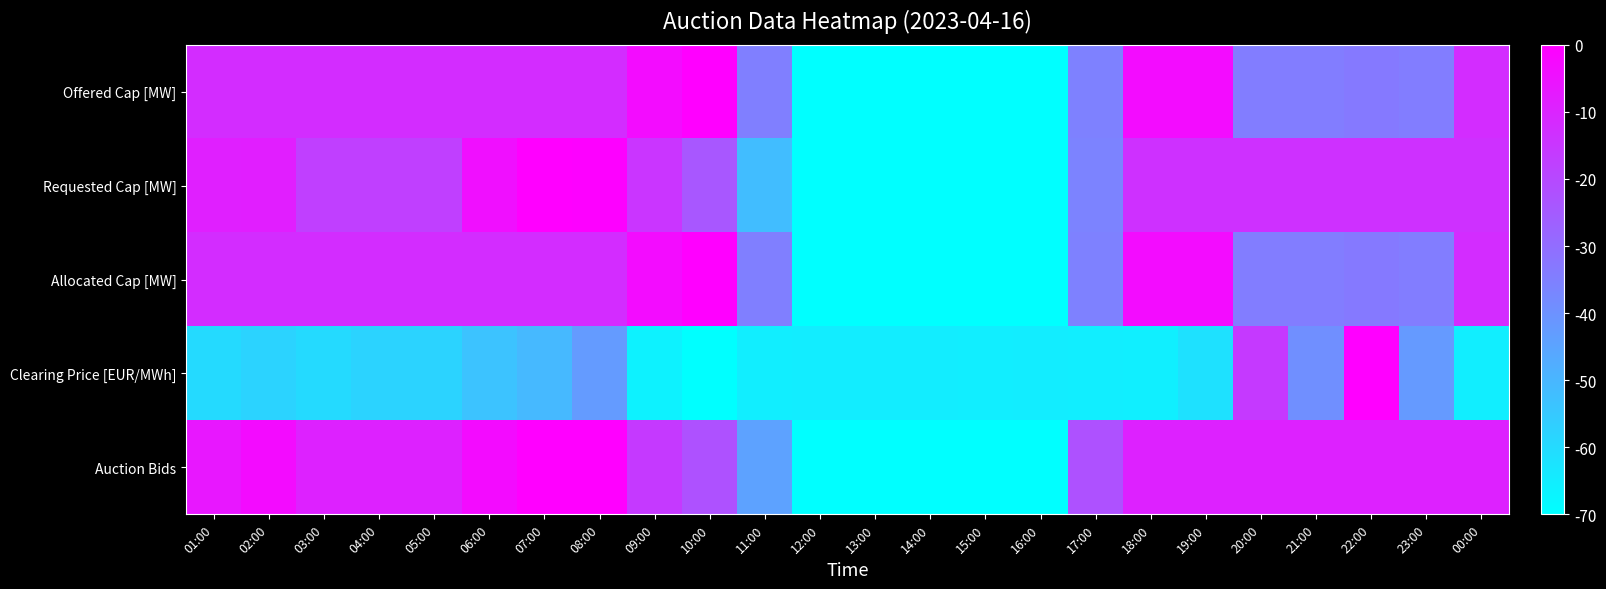

Reading left to right, extract all data points from this chart.

Offered Cap [MW]: 01:00=-12.3	02:00=-12.3	03:00=-12.3	04:00=-12.3	05:00=-12.3	06:00=-12.3	07:00=-12.3	08:00=-12.3	09:00=-3.5	10:00=0.0	11:00=-34.9	12:00=-70.0	13:00=-70.0	14:00=-70.0	15:00=-70.0	16:00=-70.0	17:00=-35.4	18:00=-3.5	19:00=-3.5	20:00=-34.3	21:00=-34.3	22:00=-33.4	23:00=-34.3	00:00=-12.3
Requested Cap [MW]: 01:00=-8.6	02:00=-8.4	03:00=-17.3	04:00=-17.3	05:00=-17.3	06:00=-4.3	07:00=0.0	08:00=-0.7	09:00=-14.6	10:00=-24.0	11:00=-51.9	12:00=-70.0	13:00=-70.0	14:00=-70.0	15:00=-70.0	16:00=-70.0	17:00=-36.0	18:00=-13.6	19:00=-13.6	20:00=-13.6	21:00=-13.6	22:00=-13.6	23:00=-13.6	00:00=-13.6
Allocated Cap [MW]: 01:00=-12.3	02:00=-12.3	03:00=-12.3	04:00=-12.3	05:00=-12.3	06:00=-12.3	07:00=-12.3	08:00=-12.3	09:00=-3.5	10:00=0.0	11:00=-34.9	12:00=-70.0	13:00=-70.0	14:00=-70.0	15:00=-70.0	16:00=-70.0	17:00=-35.4	18:00=-3.5	19:00=-3.5	20:00=-34.3	21:00=-34.3	22:00=-33.4	23:00=-34.3	00:00=-12.3
Clearing Price [EUR/MWh]: 01:00=-59.7	02:00=-58.0	03:00=-59.7	04:00=-58.0	05:00=-58.0	06:00=-53.4	07:00=-50.7	08:00=-42.7	09:00=-66.2	10:00=-70.0	11:00=-65.1	12:00=-65.0	13:00=-65.0	14:00=-65.0	15:00=-65.3	16:00=-65.0	17:00=-65.3	18:00=-65.5	19:00=-61.7	20:00=-15.9	21:00=-39.2	22:00=0.0	23:00=-42.2	00:00=-65.3
Auction Bids: 01:00=-6.4	02:00=-3.2	03:00=-9.5	04:00=-9.5	05:00=-9.5	06:00=-3.2	07:00=0.0	08:00=0.0	09:00=-15.9	10:00=-22.3	11:00=-44.5	12:00=-70.0	13:00=-70.0	14:00=-70.0	15:00=-70.0	16:00=-70.0	17:00=-22.3	18:00=-9.5	19:00=-9.5	20:00=-9.5	21:00=-9.5	22:00=-9.5	23:00=-9.5	00:00=-9.5